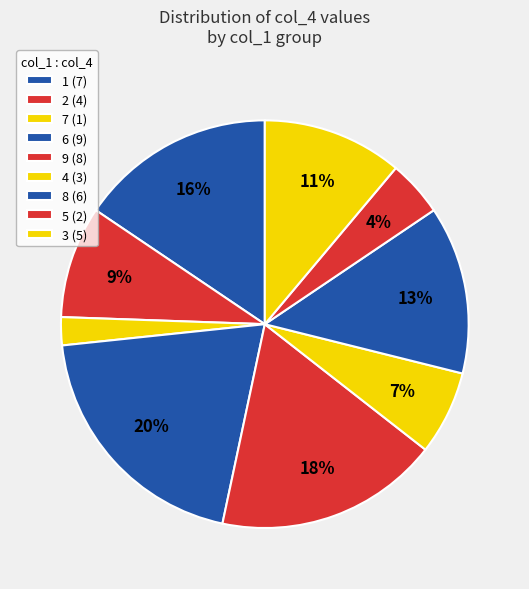

What is the largest slice in the pie chart?

6